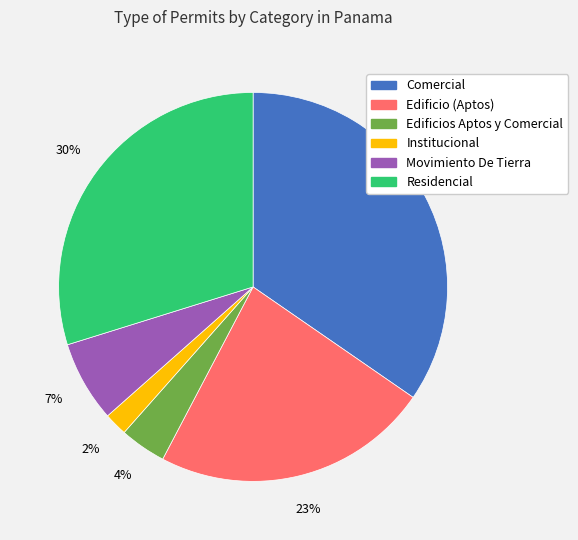

To the nearest percent, what is the difference between the Institucional and Comercial slice percentages?

33%